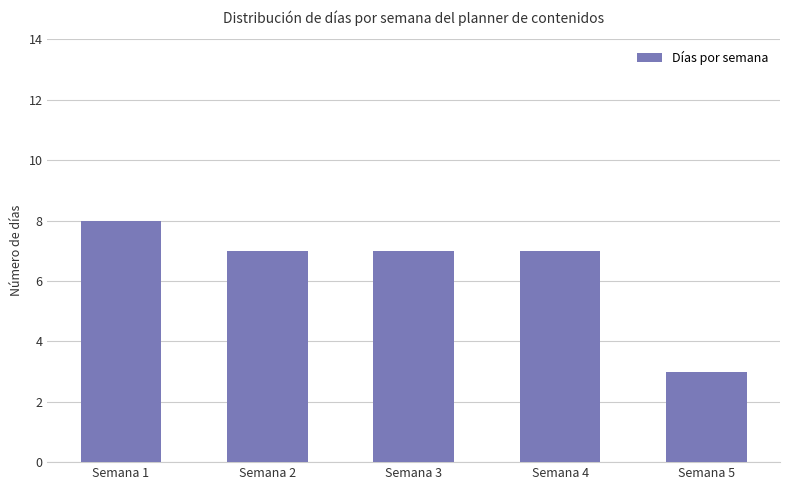

What is the value of the 2nd bar from the left?

7